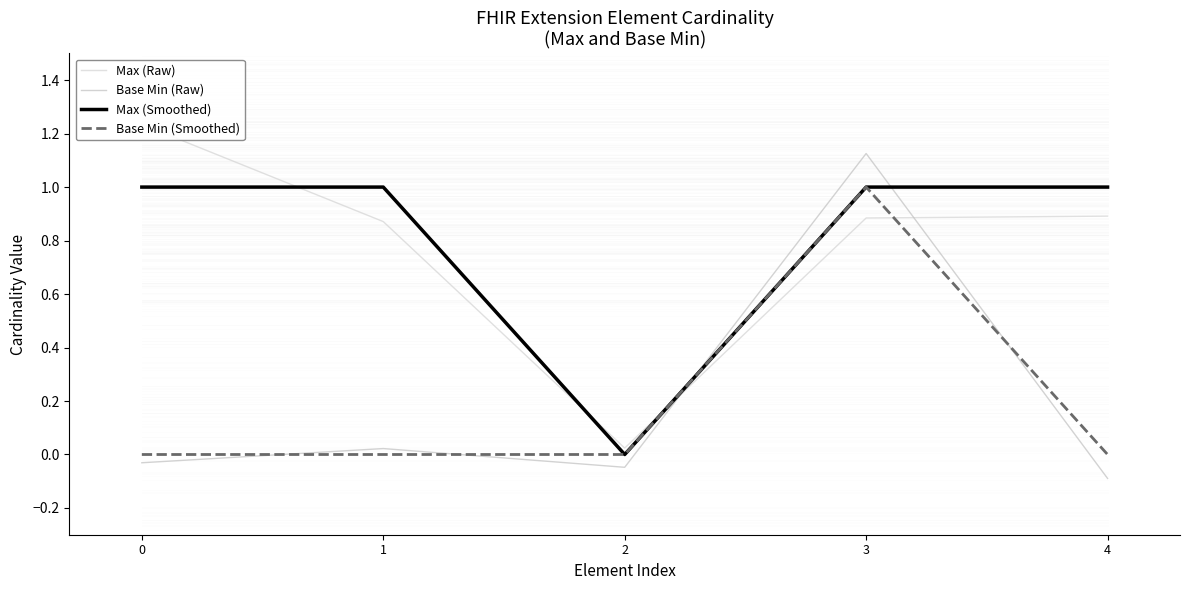

Count the number of data series in this chart.

4